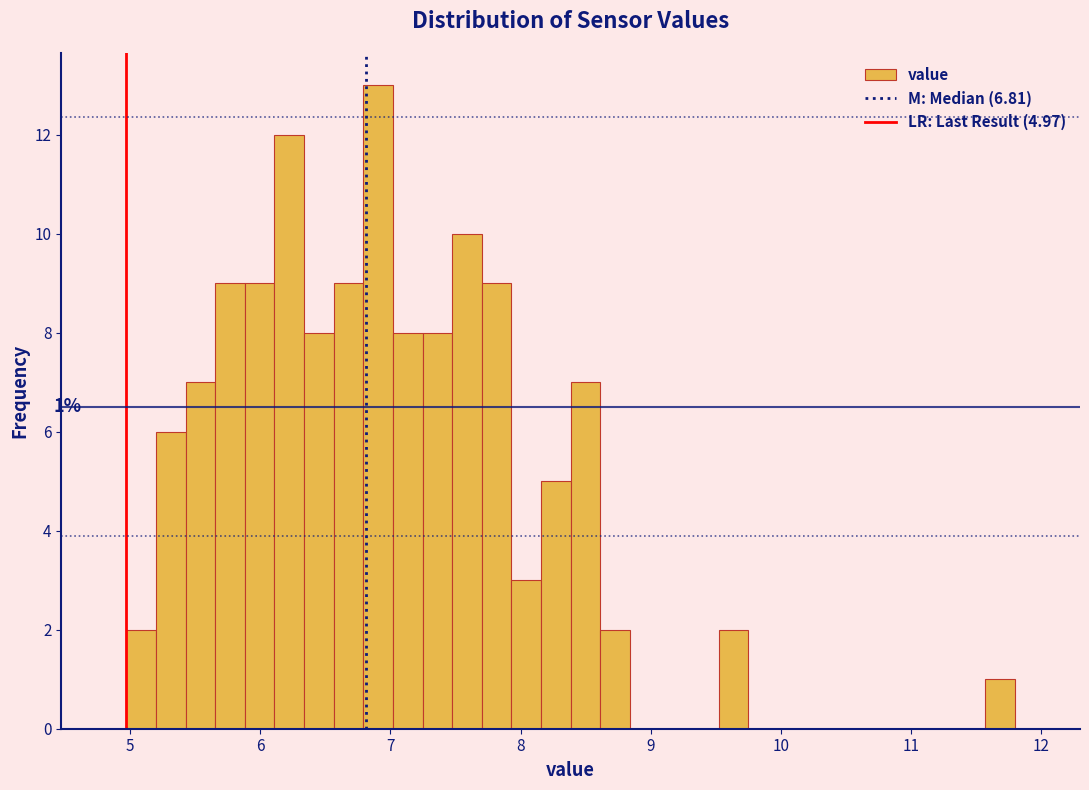

Around what value on the x-axis is the tallest bar? Give the approximate position of its centre, as read against the axis.

6.9